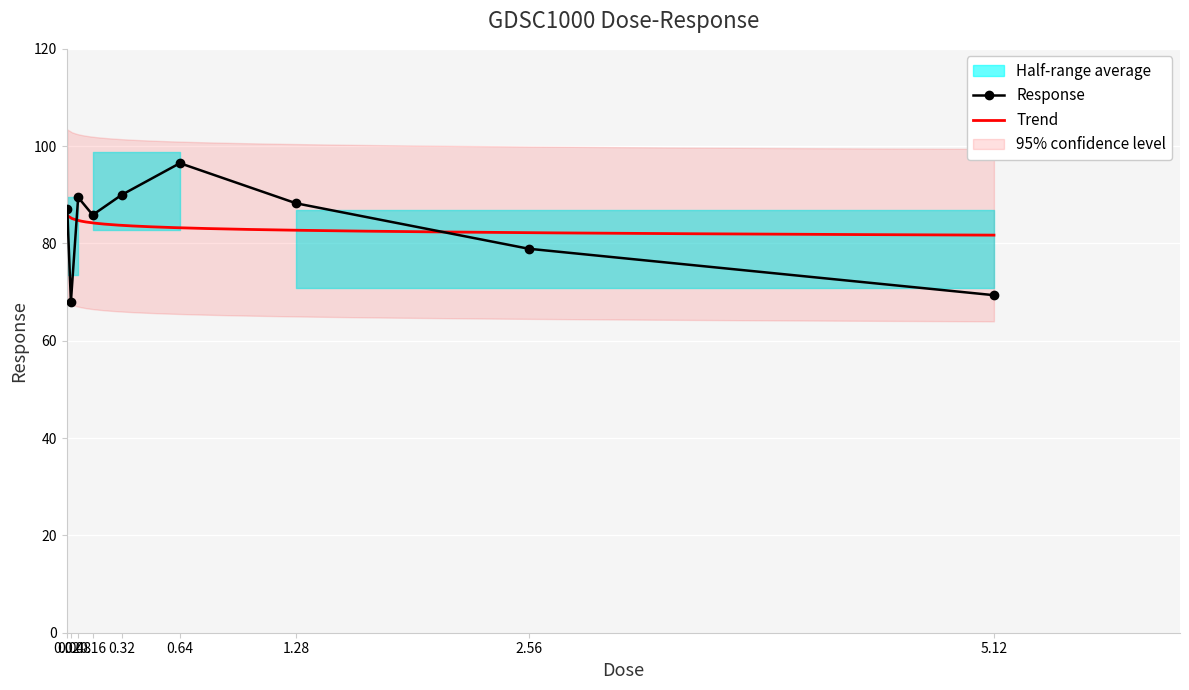

What is the difference between the second highest and minimum values?

22.0